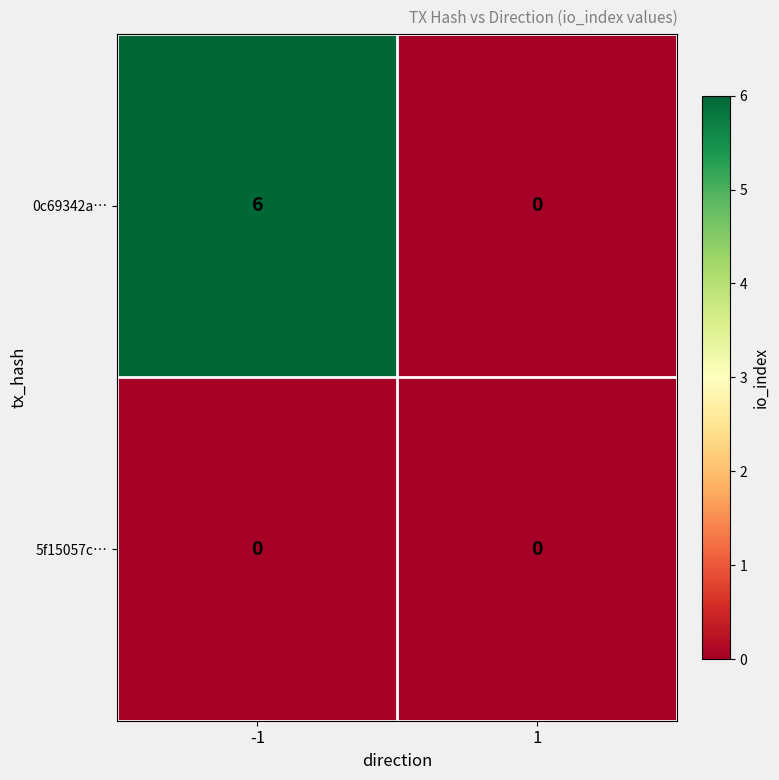

Which series has the largest total across all categories?

0c69342a…